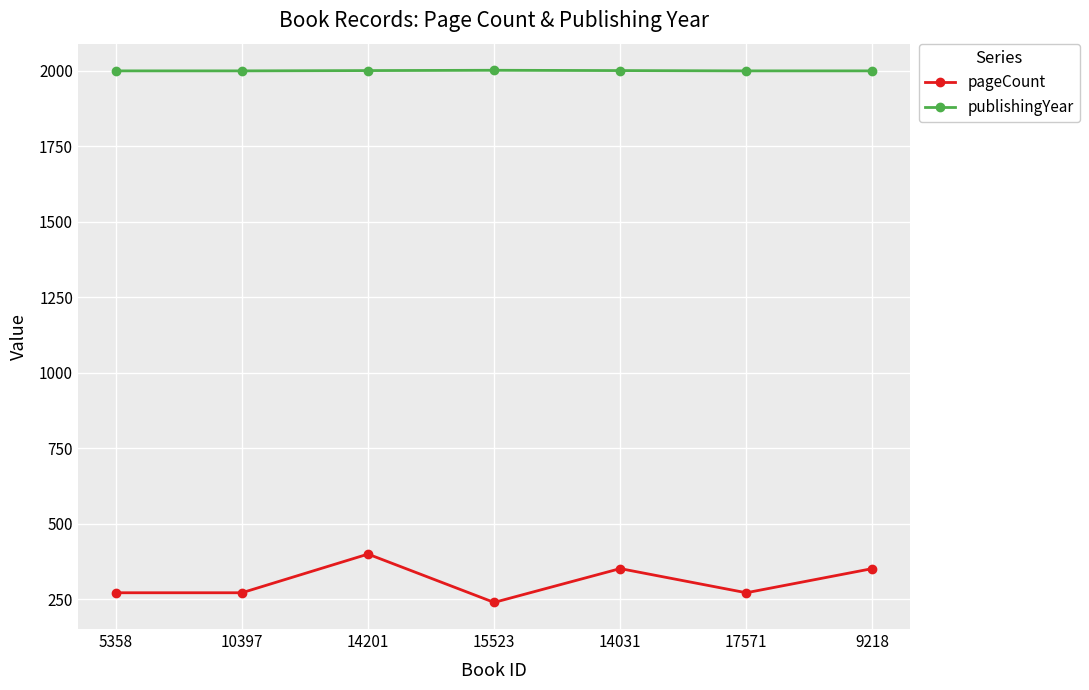

Which series has the largest total across all categories?

publishingYear